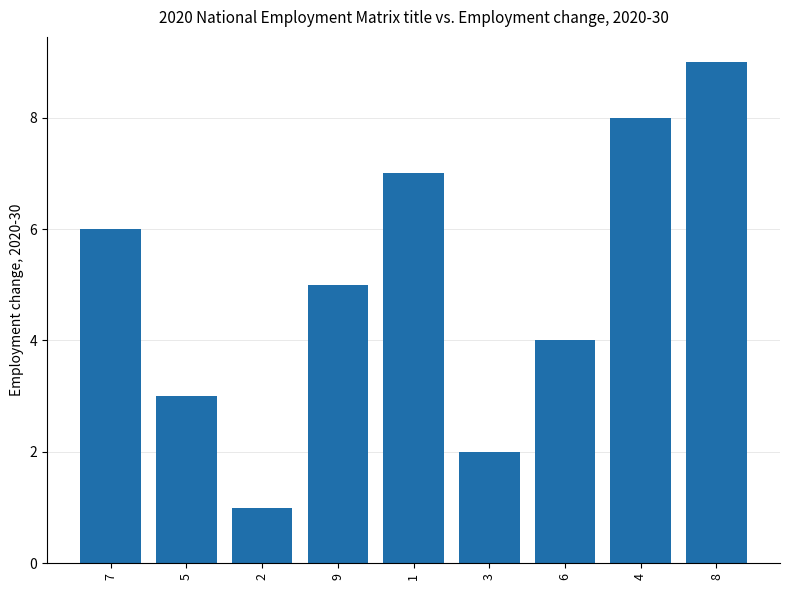

At which label does the data first exceed 5?

7